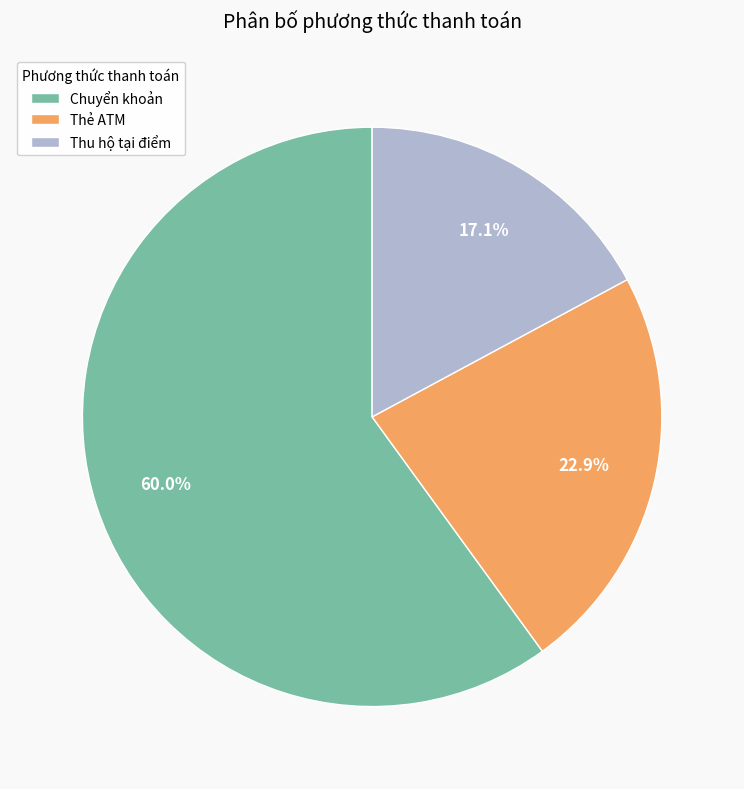

Which slice is the largest?

Chuyển khoản